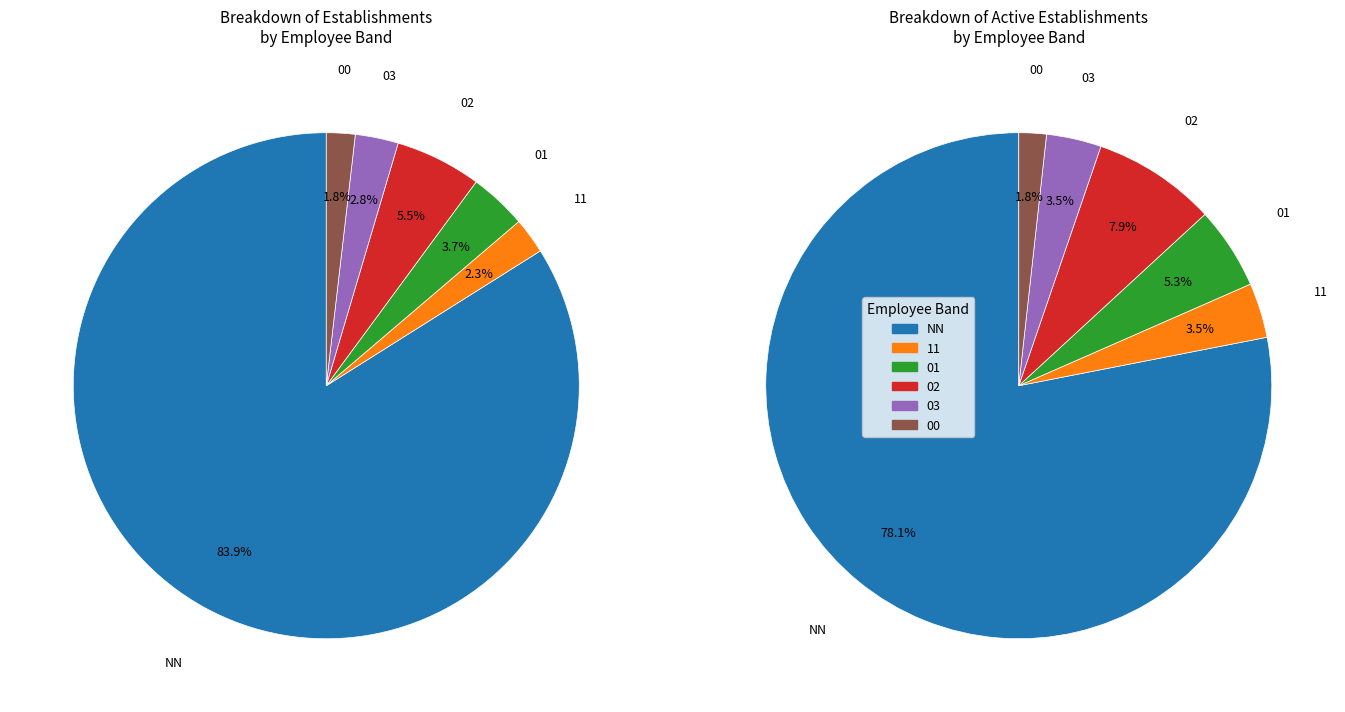

Which category has the smallest portion of the pie?

00